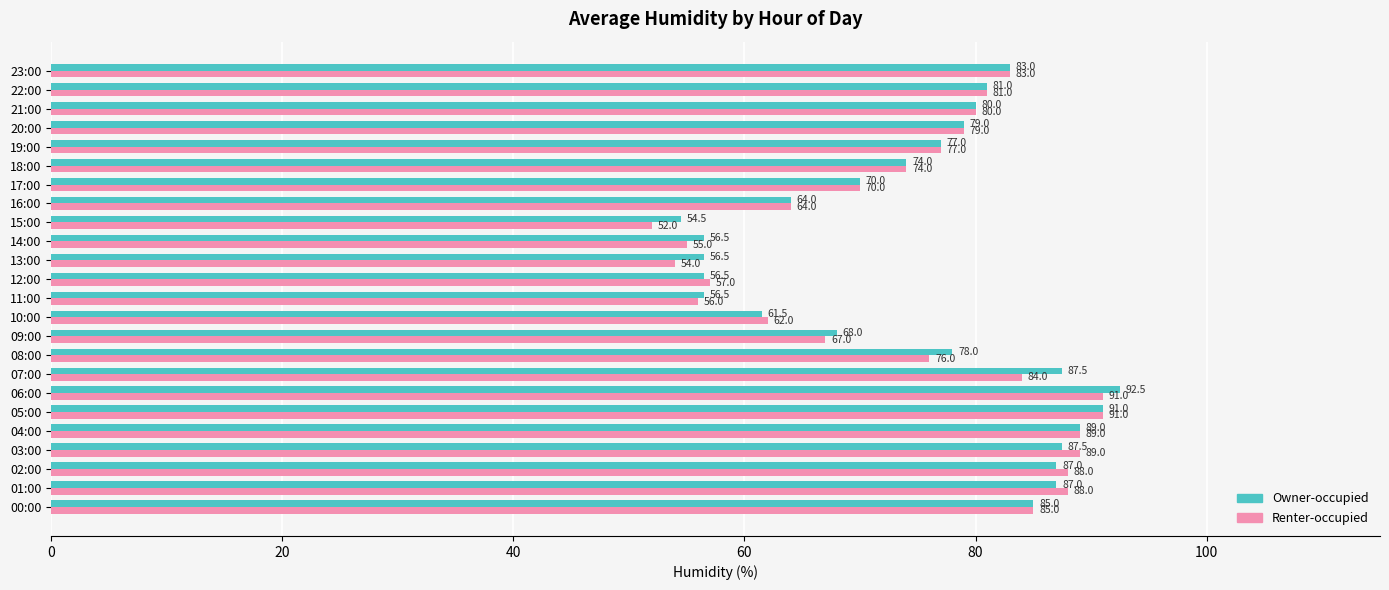

What is the sum of the Renter-occupied values at 01:00 and 20:00?

167.0